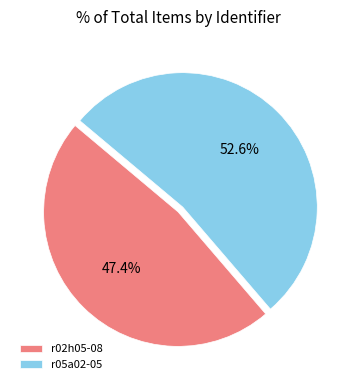

What is the largest slice in the pie chart?

r05a02-05